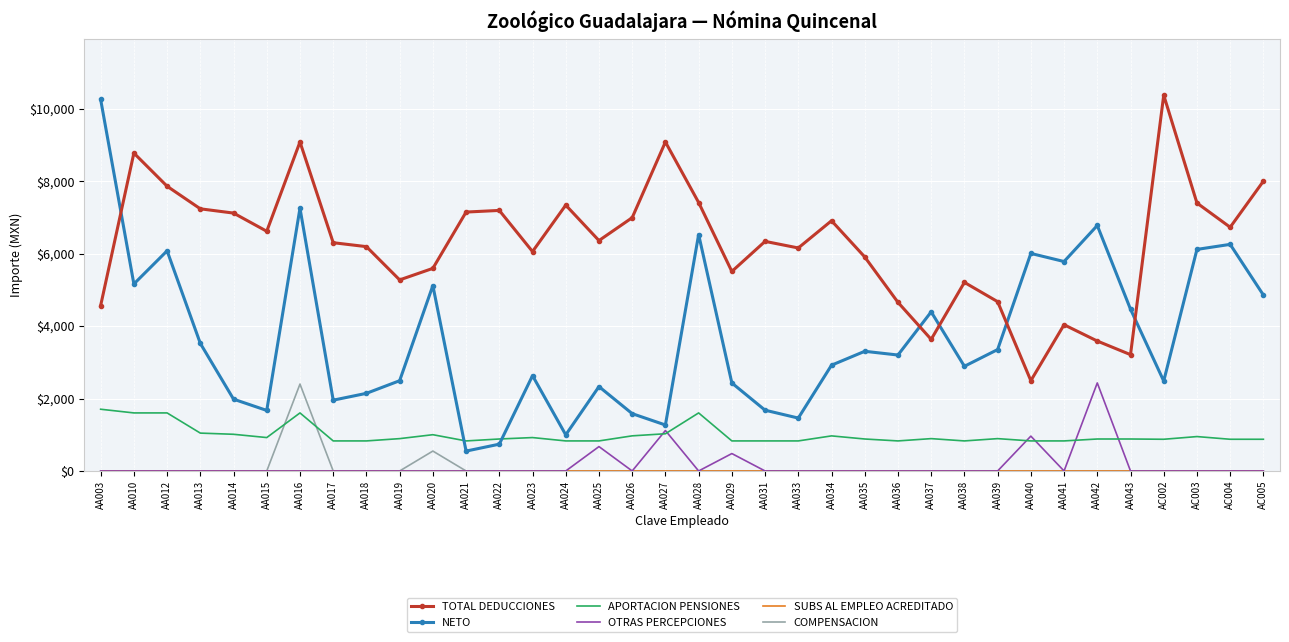

The value of COMPENSACION at AA012 is 921.5. True or false?

False